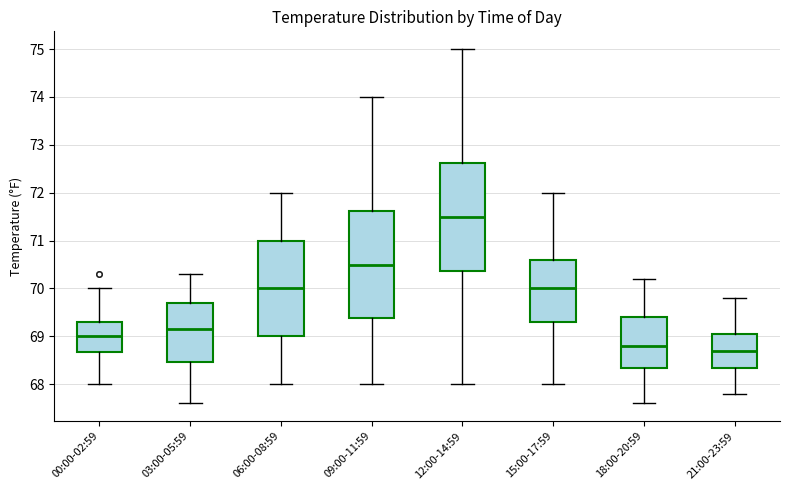

Reading left to right, read every box against the y-axis: the position of its median line, the range the box covers, and the ends of its whiskers. The values are not printed on the chart, so give them approximately, as read against the axis.

00:00-02:59: median 69.0, box 68.7 to 69.3, whiskers 68.0 to 70.0
03:00-05:59: median 69.2, box 68.5 to 69.7, whiskers 67.6 to 70.3
06:00-08:59: median 70.0, box 69.0 to 71.0, whiskers 68.0 to 72.0
09:00-11:59: median 70.5, box 69.4 to 71.6, whiskers 68.0 to 74.0
12:00-14:59: median 71.5, box 70.4 to 72.6, whiskers 68.0 to 75.0
15:00-17:59: median 70.0, box 69.3 to 70.6, whiskers 68.0 to 72.0
18:00-20:59: median 68.8, box 68.4 to 69.4, whiskers 67.6 to 70.2
21:00-23:59: median 68.7, box 68.4 to 69.1, whiskers 67.8 to 69.8